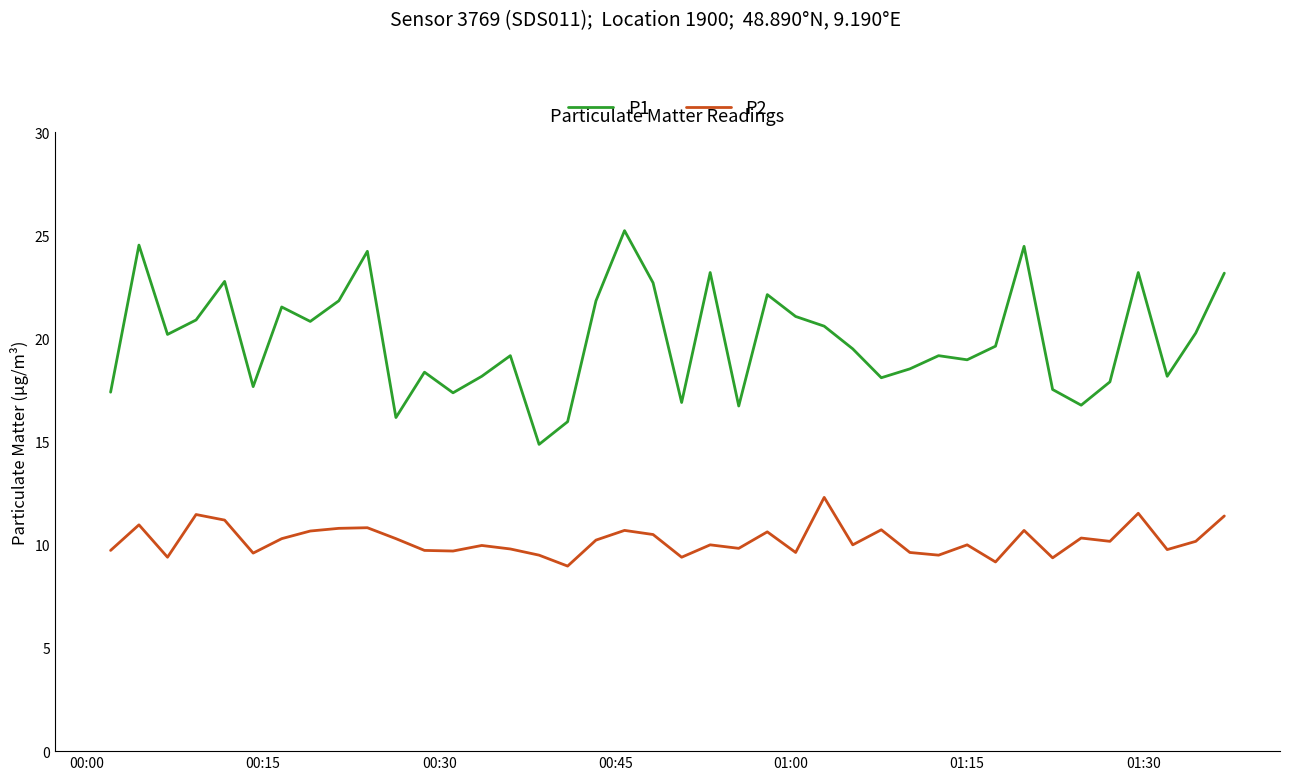

In P1, how many points are lower than both neighbors (excluding endpoints)?

12